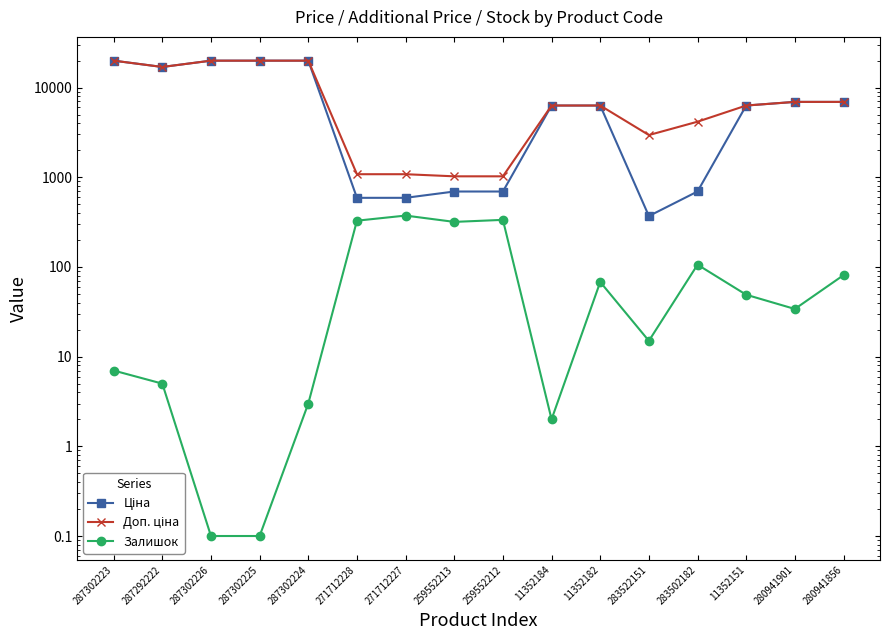

Which label corresponds to the smallest value in the chart?

287302226